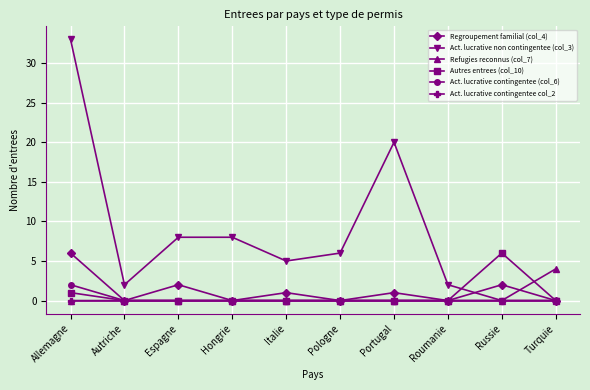

True or false: Regroupement familial (col_4) has more than 1 points higher than both neighbors.

True